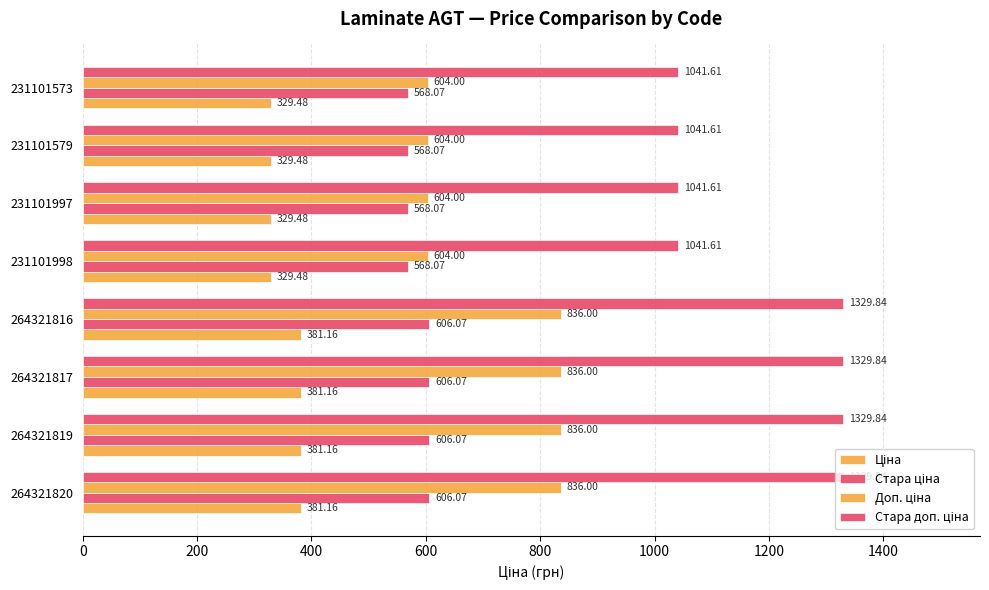

How many data points does each series have?

8